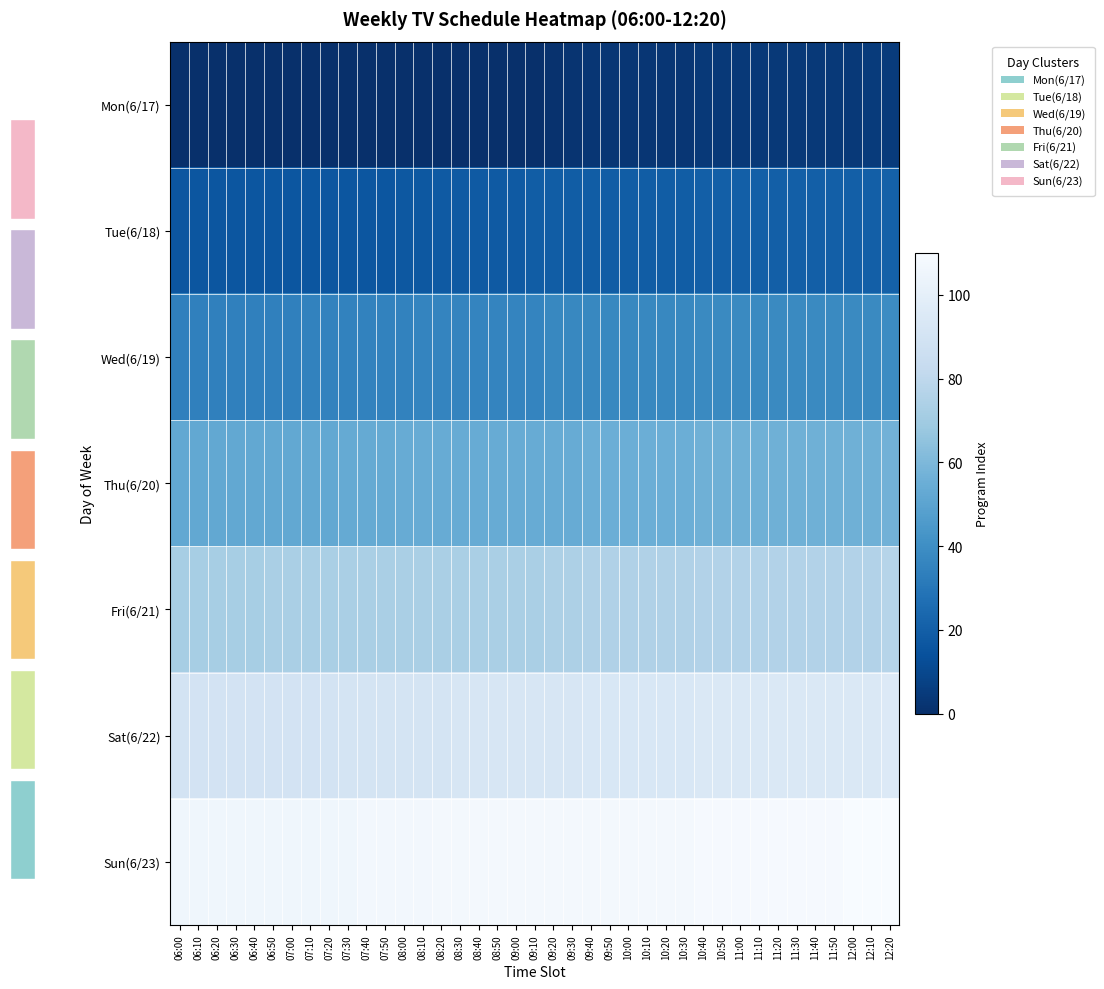

Reading left to right, list all the values displayed in this chart.

Mon(6/17): 06:00=0	06:10=0	06:20=0	06:30=0	06:40=0	06:50=0	07:00=0	07:10=0	07:20=0	07:30=0	07:40=0	07:50=0	08:00=0	08:10=0	08:20=0	08:30=0	08:40=0	08:50=0	09:00=0	09:10=0	09:20=1	09:30=2	09:40=3	09:50=3	10:00=3	10:10=3	10:20=3	10:30=3	10:40=4	10:50=4	11:00=4	11:10=4	11:20=4	11:30=4	11:40=4	11:50=4	12:00=4	12:10=5	12:20=5
Tue(6/18): 06:00=16	06:10=16	06:20=16	06:30=16	06:40=16	06:50=16	07:00=16	07:10=16	07:20=16	07:30=16	07:40=16	07:50=16	08:00=17	08:10=17	08:20=18	08:30=18	08:40=18	08:50=18	09:00=18	09:10=19	09:20=19	09:30=19	09:40=19	09:50=19	10:00=19	10:10=19	10:20=19	10:30=19	10:40=20	10:50=20	11:00=20	11:10=20	11:20=20	11:30=20	11:40=20	11:50=20	12:00=20	12:10=20	12:20=21
Wed(6/19): 06:00=34	06:10=34	06:20=34	06:30=34	06:40=34	06:50=34	07:00=34	07:10=35	07:20=35	07:30=35	07:40=35	07:50=35	08:00=35	08:10=36	08:20=36	08:30=36	08:40=36	08:50=36	09:00=36	09:10=36	09:20=37	09:30=37	09:40=37	09:50=37	10:00=37	10:10=37	10:20=37	10:30=37	10:40=38	10:50=38	11:00=38	11:10=38	11:20=38	11:30=38	11:40=38	11:50=38	12:00=38	12:10=38	12:20=39
Thu(6/20): 06:00=52	06:10=52	06:20=52	06:30=52	06:40=52	06:50=52	07:00=52	07:10=52	07:20=52	07:30=53	07:40=53	07:50=53	08:00=54	08:10=54	08:20=54	08:30=54	08:40=54	08:50=54	09:00=54	09:10=54	09:20=54	09:30=54	09:40=55	09:50=55	10:00=55	10:10=55	10:20=55	10:30=55	10:40=56	10:50=56	11:00=56	11:10=56	11:20=56	11:30=56	11:40=56	11:50=56	12:00=56	12:10=56	12:20=57
Fri(6/21): 06:00=72	06:10=72	06:20=72	06:30=72	06:40=72	06:50=73	07:00=73	07:10=73	07:20=73	07:30=73	07:40=73	07:50=73	08:00=73	08:10=73	08:20=73	08:30=73	08:40=73	08:50=73	09:00=73	09:10=73	09:20=74	09:30=74	09:40=75	09:50=75	10:00=75	10:10=75	10:20=75	10:30=75	10:40=76	10:50=76	11:00=76	11:10=76	11:20=76	11:30=76	11:40=76	11:50=76	12:00=76	12:10=76	12:20=77
Sat(6/22): 06:00=90	06:10=90	06:20=90	06:30=90	06:40=90	06:50=90	07:00=90	07:10=90	07:20=90	07:30=91	07:40=91	07:50=91	08:00=91	08:10=91	08:20=91	08:30=92	08:40=92	08:50=92	09:00=92	09:10=92	09:20=92	09:30=92	09:40=93	09:50=93	10:00=93	10:10=93	10:20=93	10:30=93	10:40=94	10:50=94	11:00=94	11:10=94	11:20=94	11:30=94	11:40=94	11:50=94	12:00=94	12:10=94	12:20=95
Sun(6/23): 06:00=106	06:10=106	06:20=106	06:30=106	06:40=106	06:50=106	07:00=106	07:10=106	07:20=106	07:30=106	07:40=107	07:50=107	08:00=107	08:10=107	08:20=108	08:30=108	08:40=108	08:50=108	09:00=108	09:10=108	09:20=108	09:30=108	09:40=108	09:50=108	10:00=108	10:10=108	10:20=108	10:30=108	10:40=109	10:50=109	11:00=109	11:10=109	11:20=109	11:30=109	11:40=109	11:50=109	12:00=110	12:10=110	12:20=110